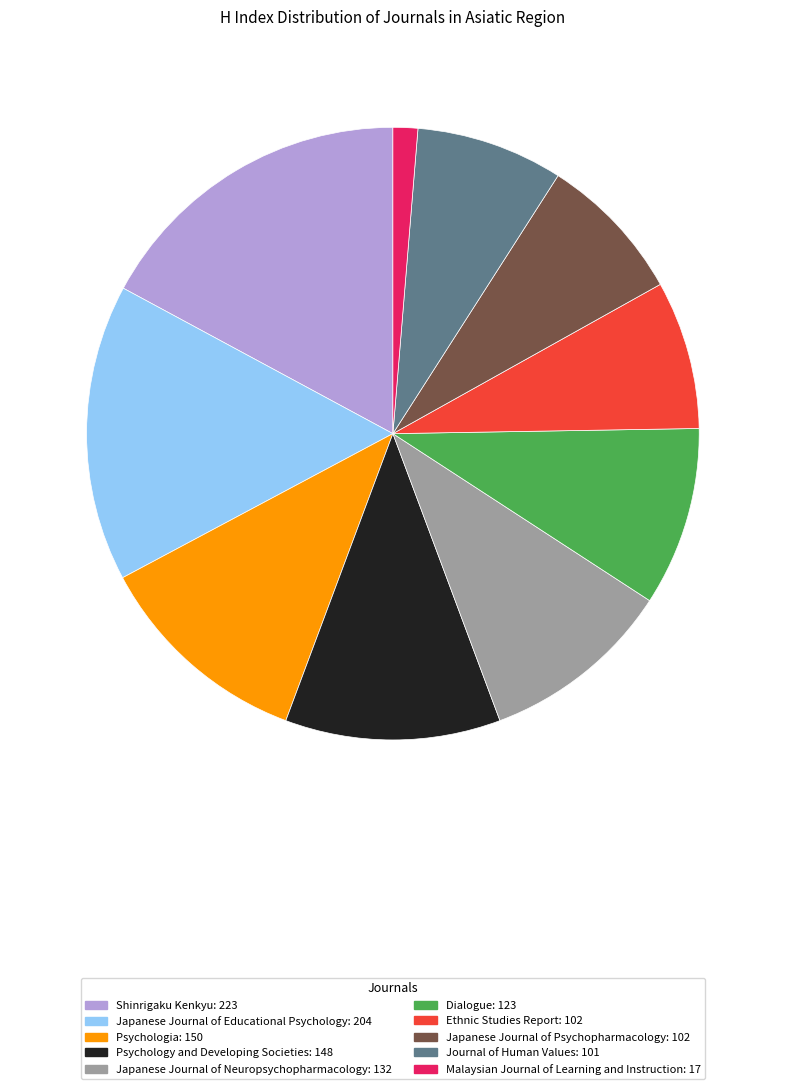

Which slice is the largest?

Shinrigaku Kenkyu